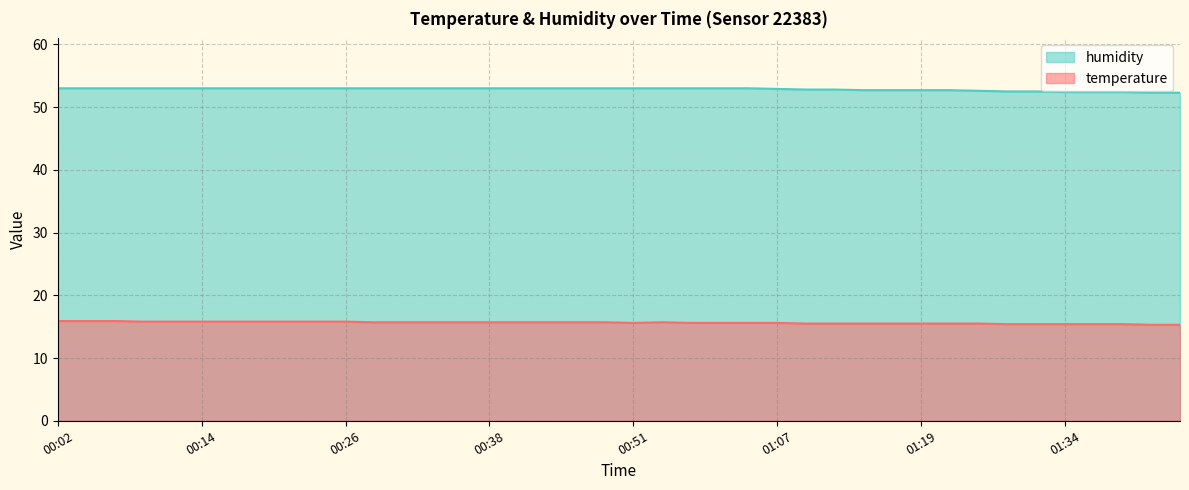

List the series in order of their overall mean, highest first.

humidity, temperature